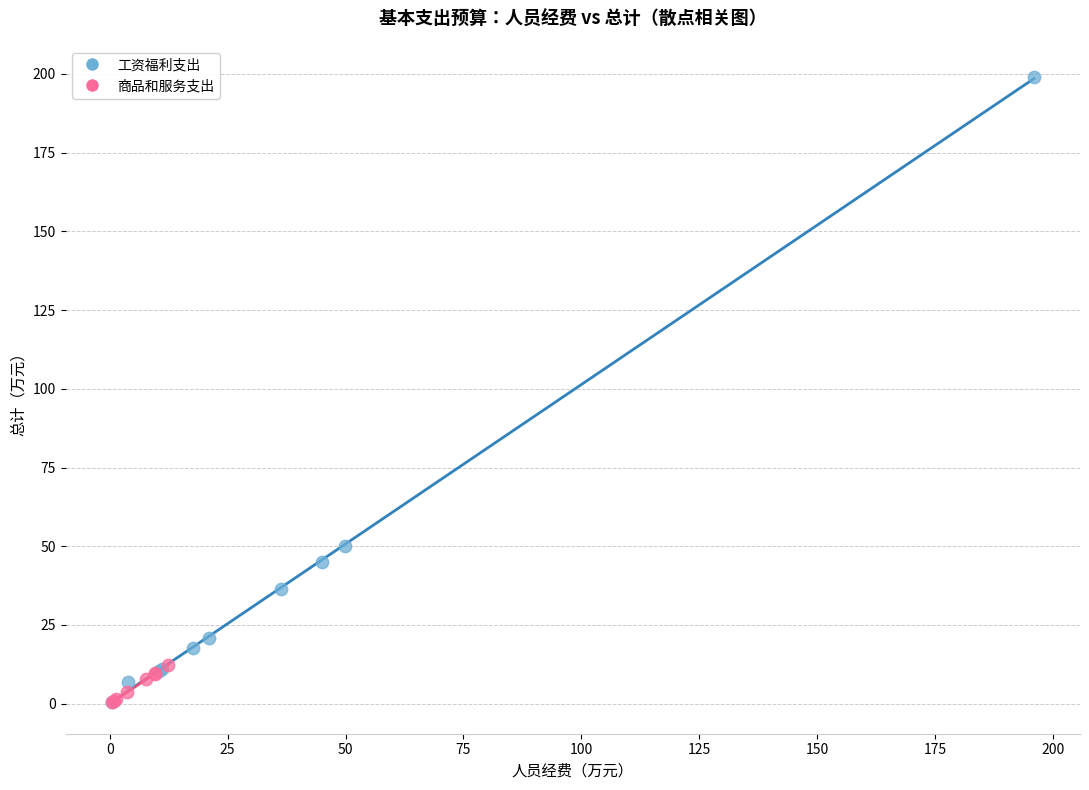

Which series contains the highest Y value?

工资福利支出